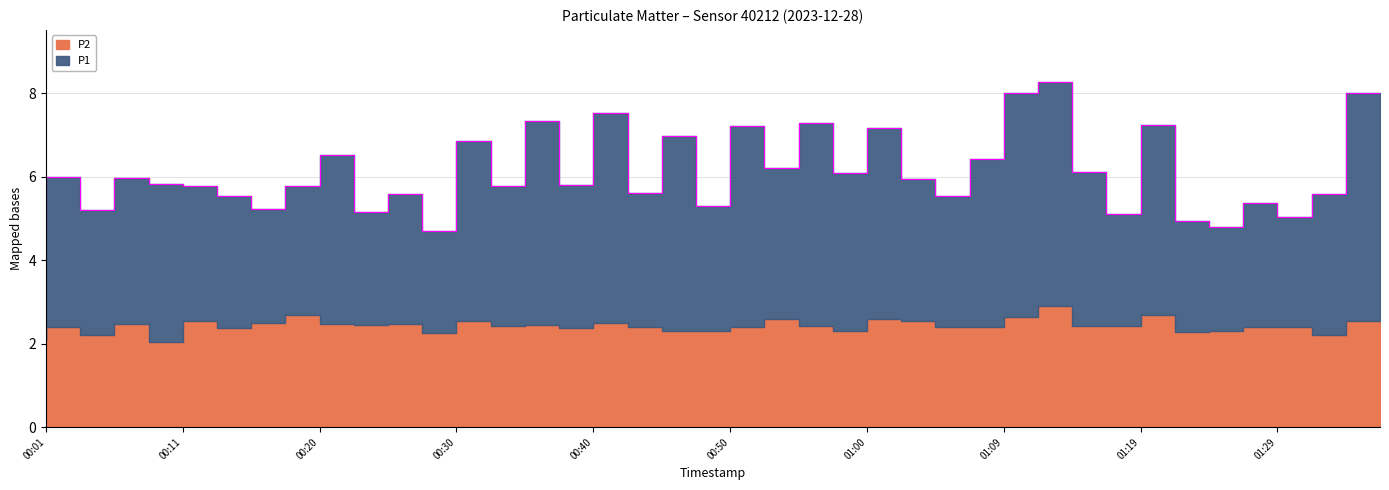

What is the label of the 10th point from the left?

00:23